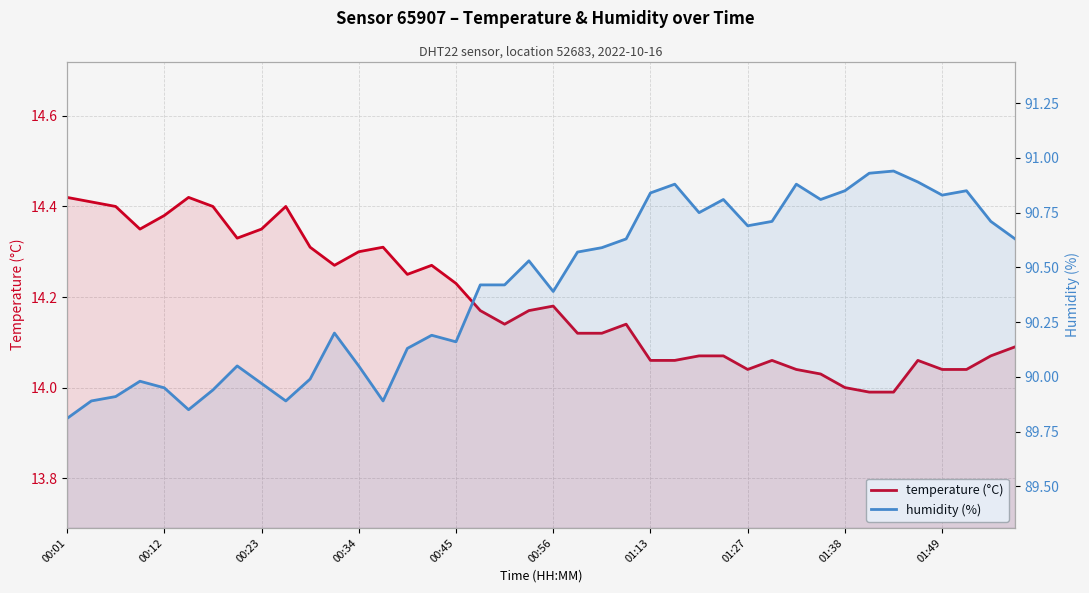

Rank the categories by humidity (%) value from highest to lowest.

34, 33, 35, 25, 30, 32, 37, 24, 36, 27, 31, 26, 29, 38, 28, 23, 39, 22, 21, 19, 17, 18, 20, 11, 15, 16, 14, 01:27, 12, 10, 00:34, 01:38, 00:45, 01:13, 00:23, 00:12, 01:49, 13, 00:56, 00:01